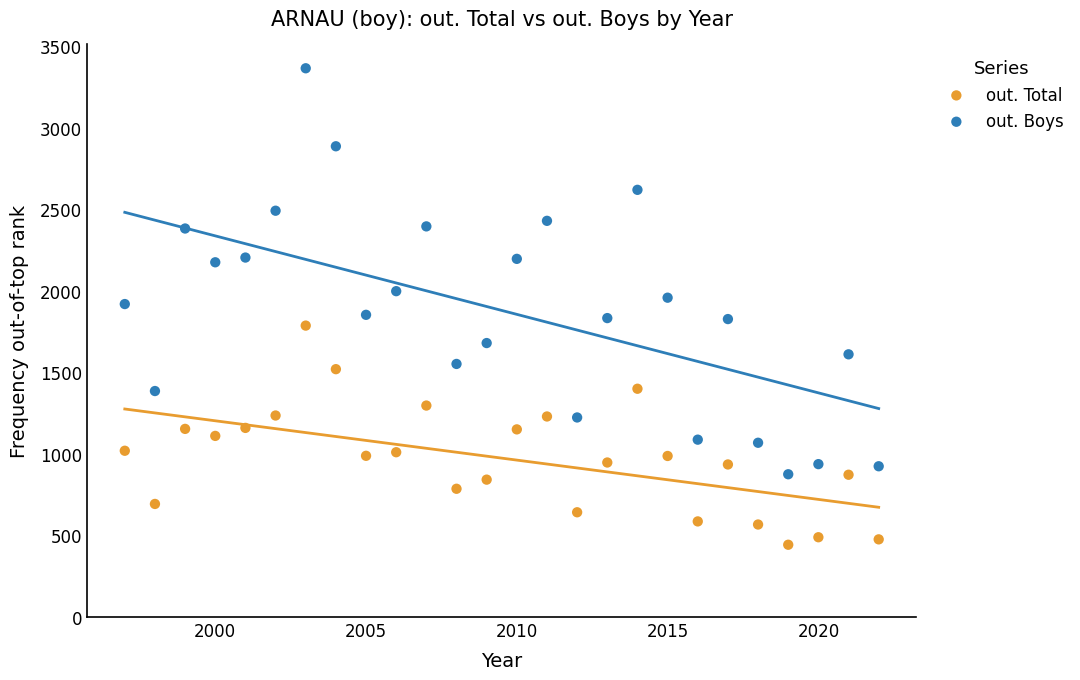

What are all the series names shown in the legend?

out. Total, out. Boys